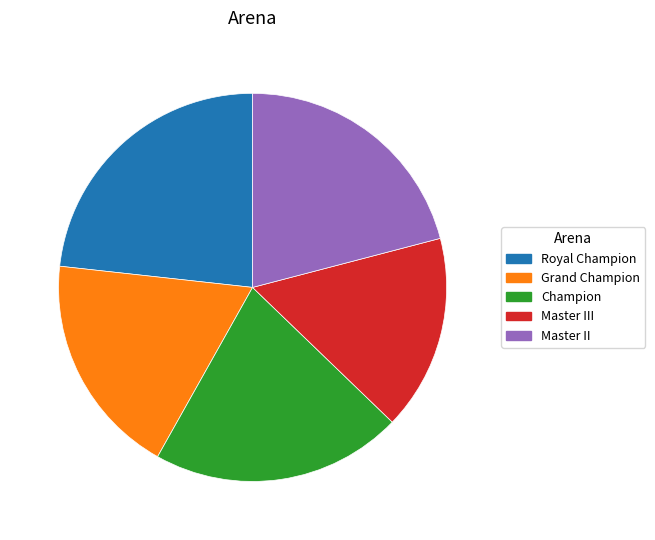

True or false: Champion accounts for 29% of the total.

False